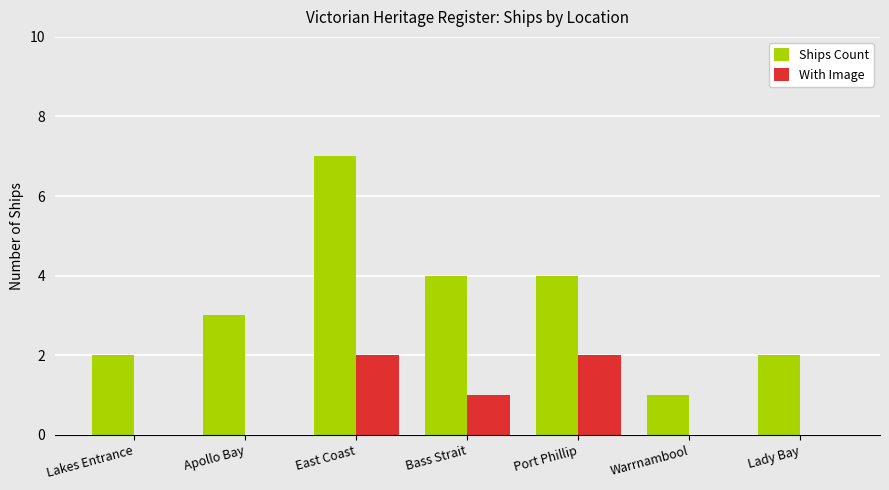

Which series changed the most between Lakes Entrance and Apollo Bay?

Ships Count